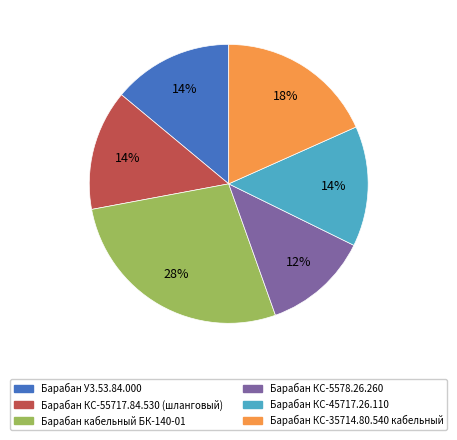

To the nearest percent, what portion does Барабан У3.53.84.000 represent?

14%